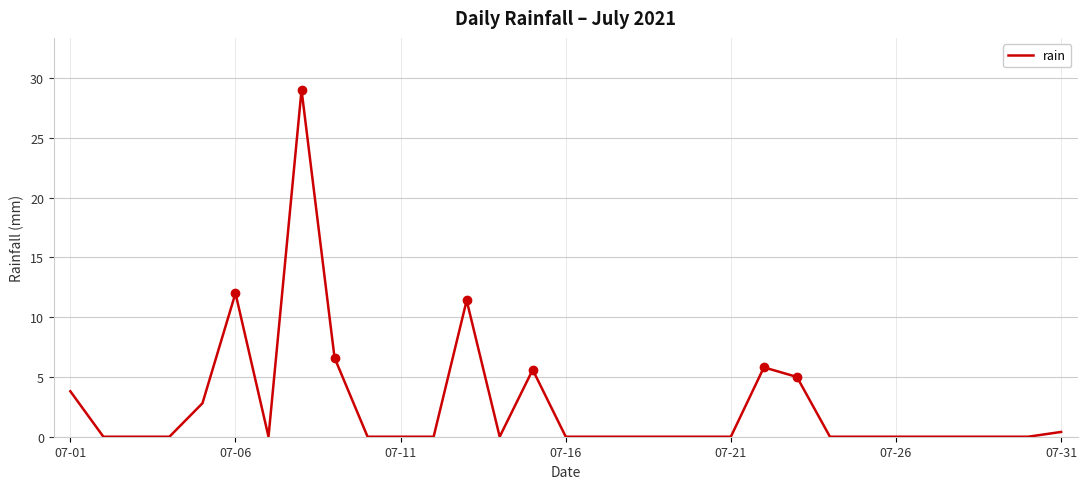

Is this an area chart (filled region under the line)?

No